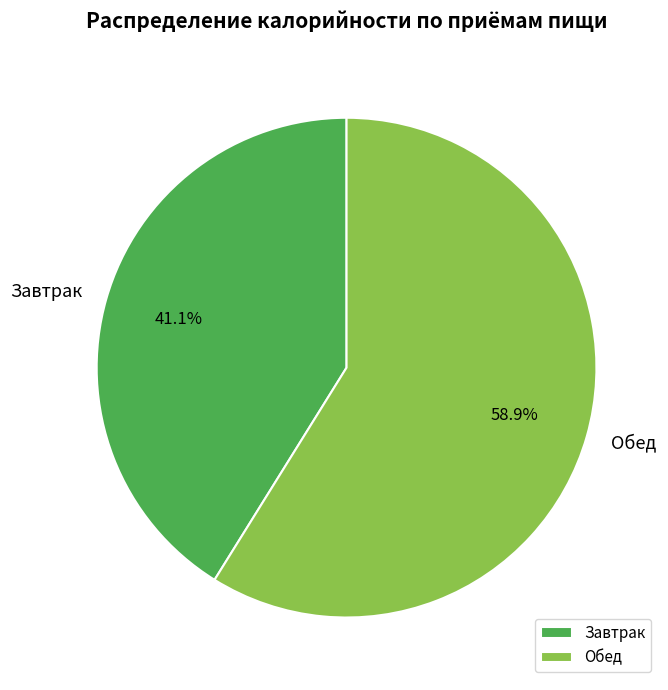

To the nearest percent, what portion does Обед represent?

59%